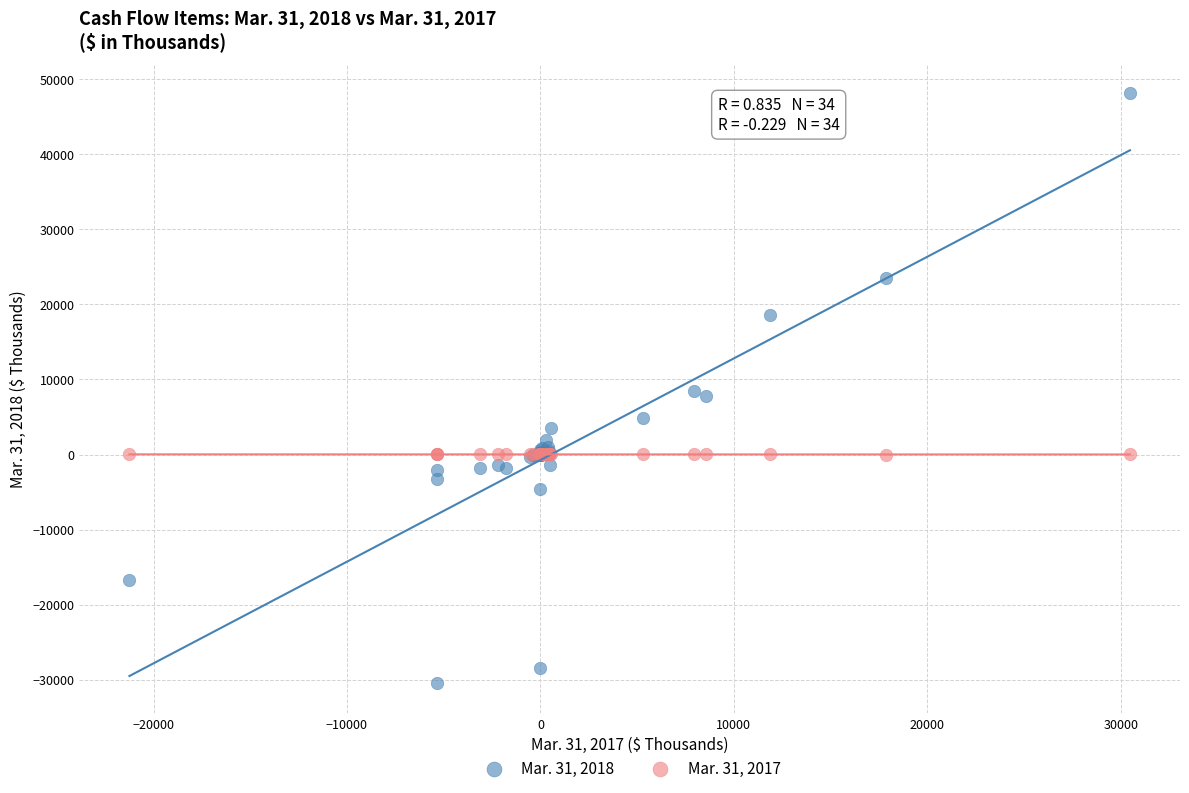

Which series contains the highest Y value?

Mar. 31, 2018